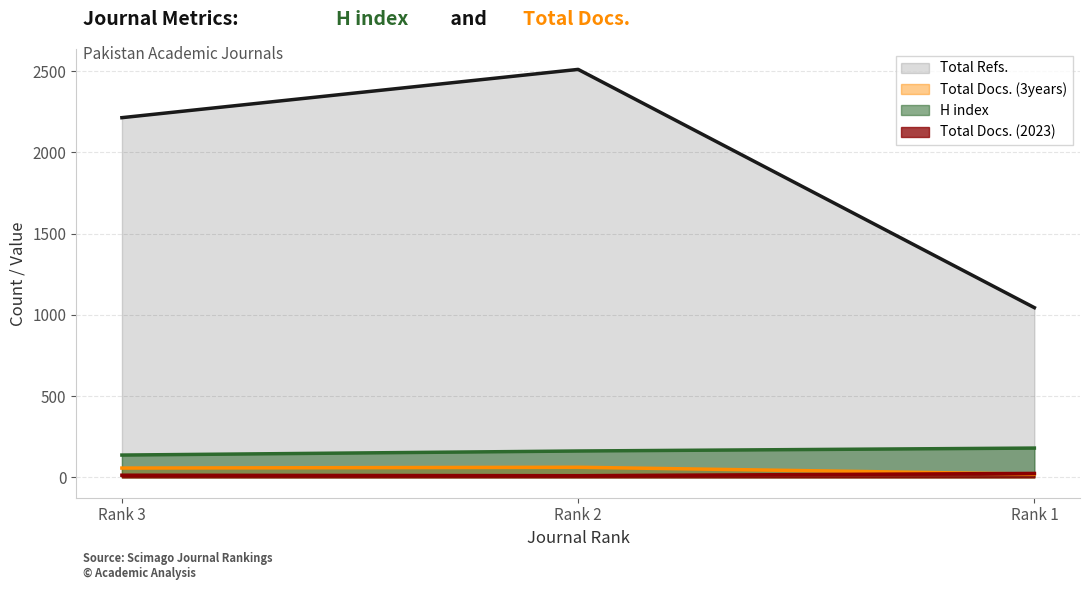

How many lines are shown in the chart?

4